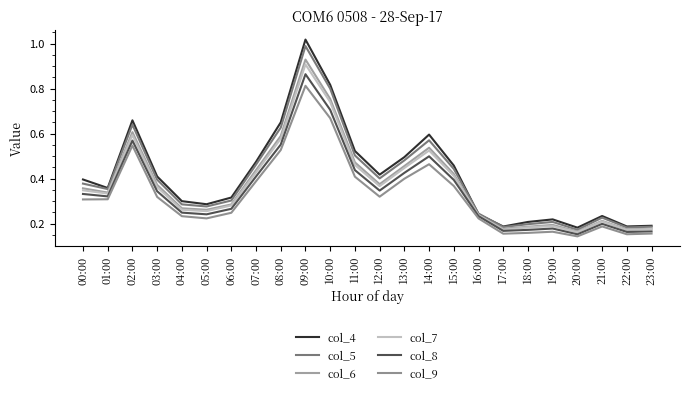

True or false: col_4 has a value of 0.7 at 08:00.

True